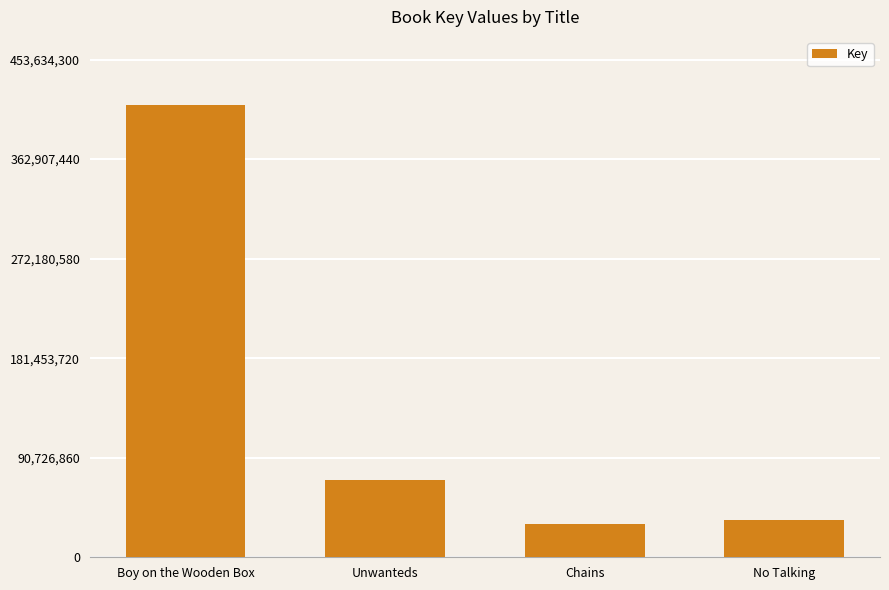

How many data points are less than 70727444?

2